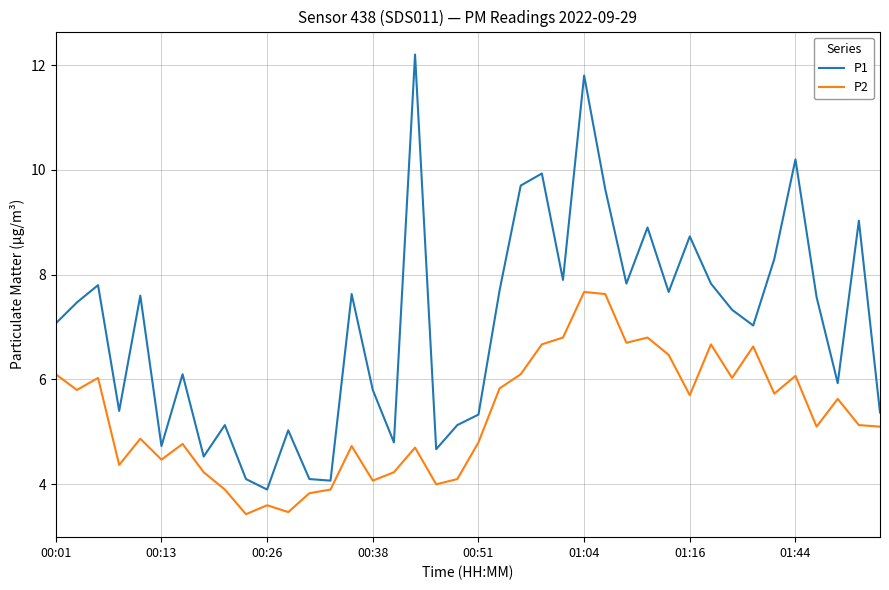

Rank the series by their maximum value, from highest to lowest.

P1, P2